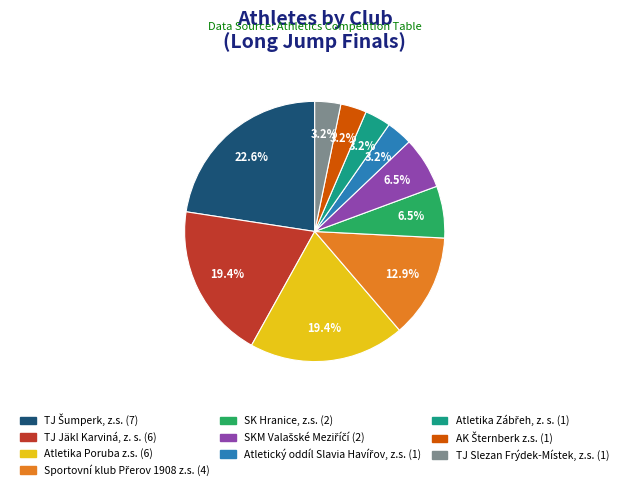

Is there any slice that represents more than half of the pie?

No